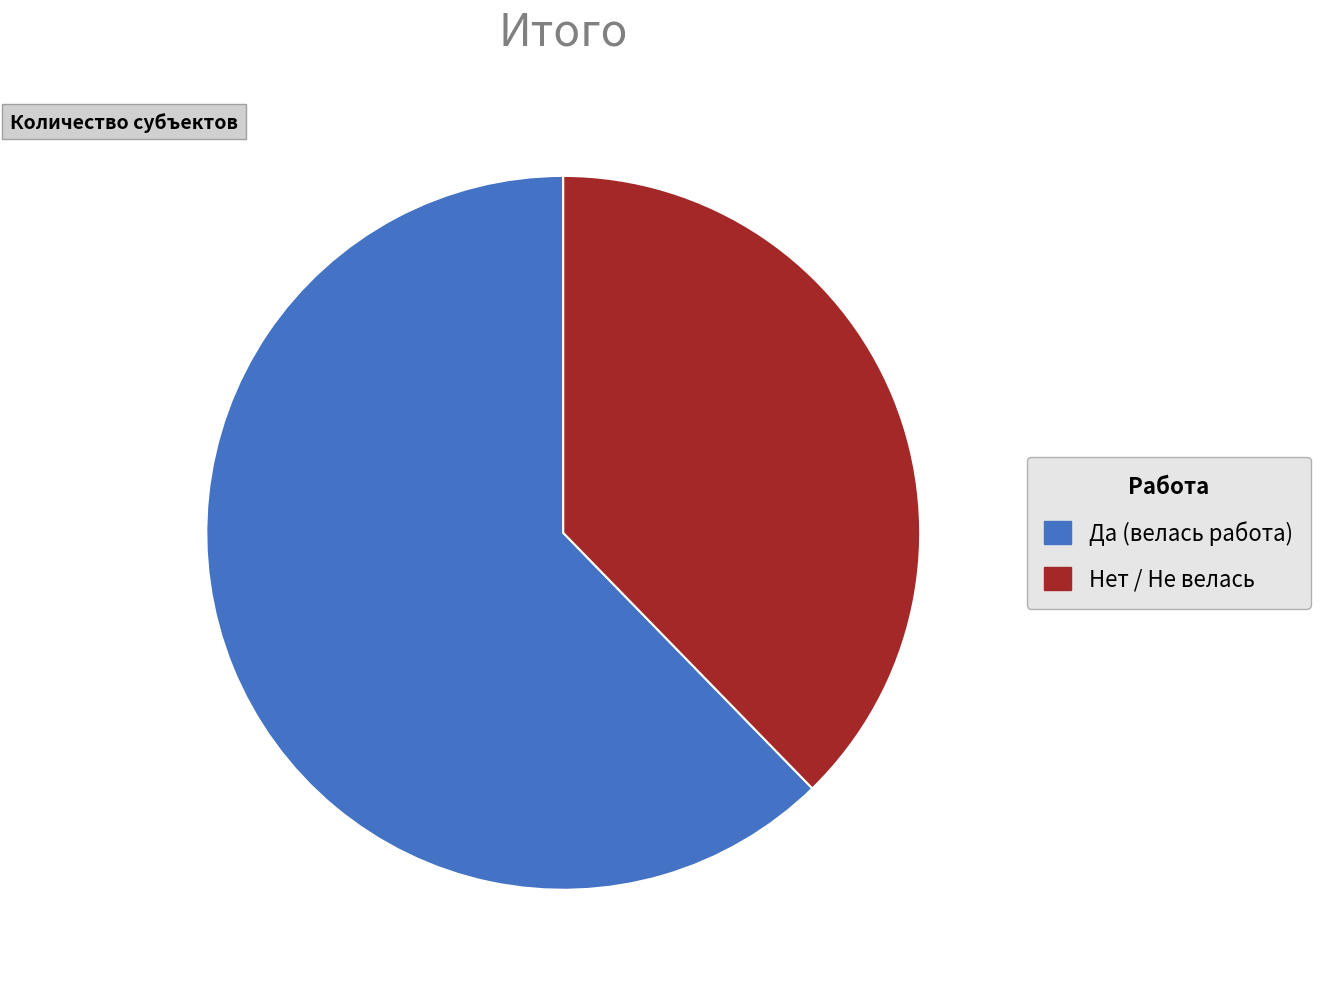

Which category accounts for the majority?

Да (велась работа)